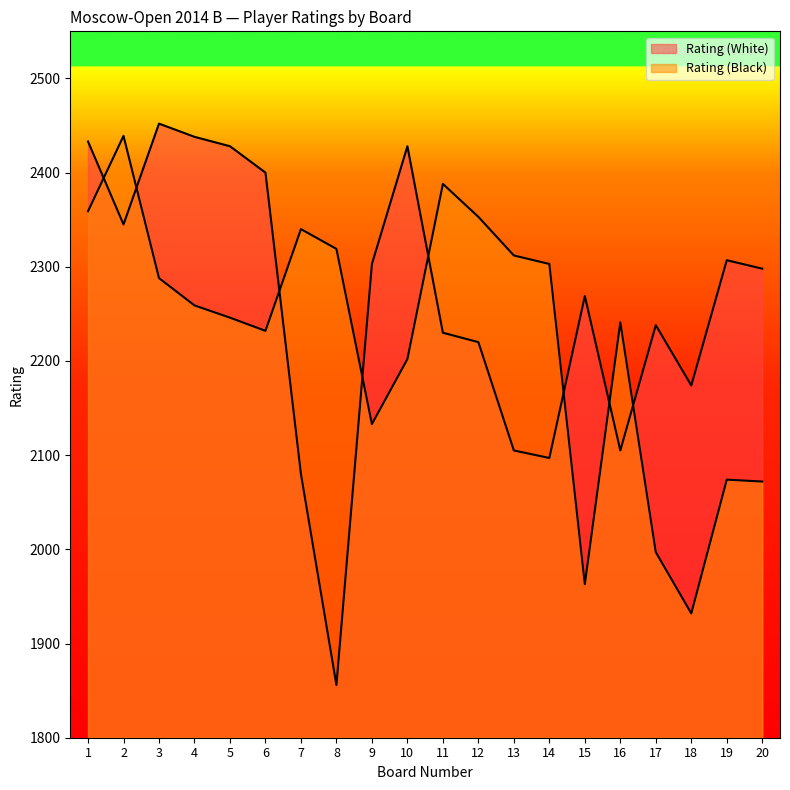

Which series has the largest total across all categories?

Rating (White)